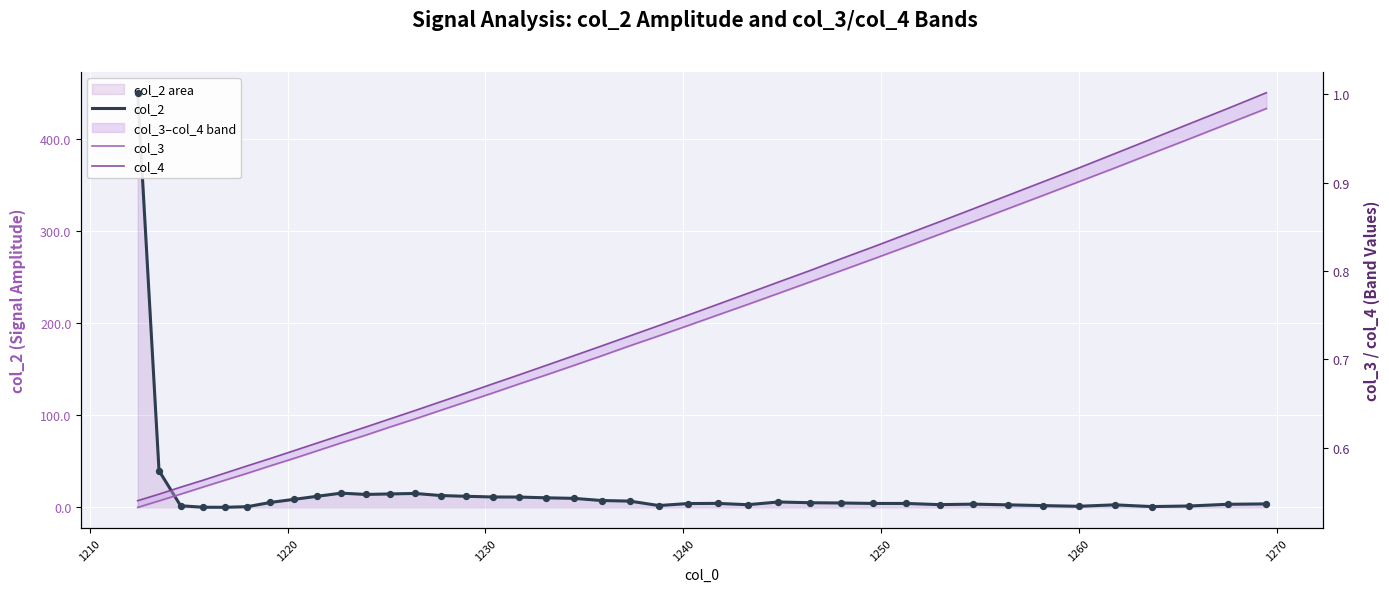

Which series has the largest total across all categories?

col_2